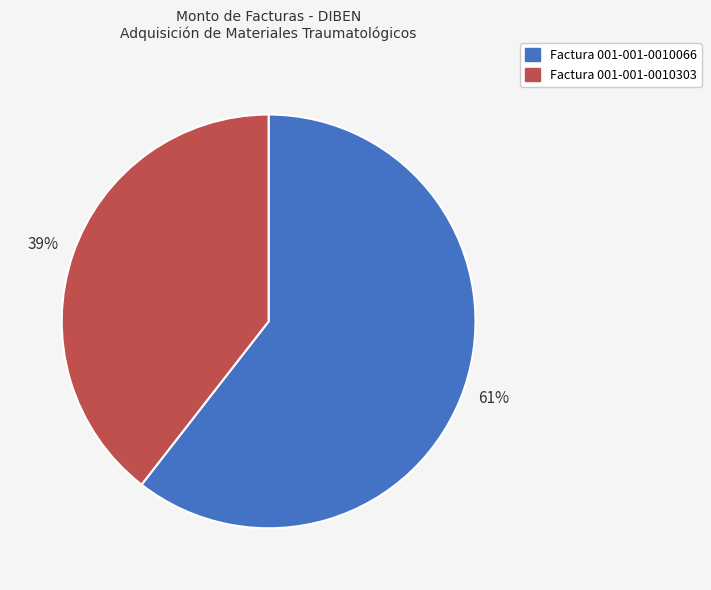

Which has a higher value, Factura 001-001-0010066 or Factura 001-001-0010303?

Factura 001-001-0010066